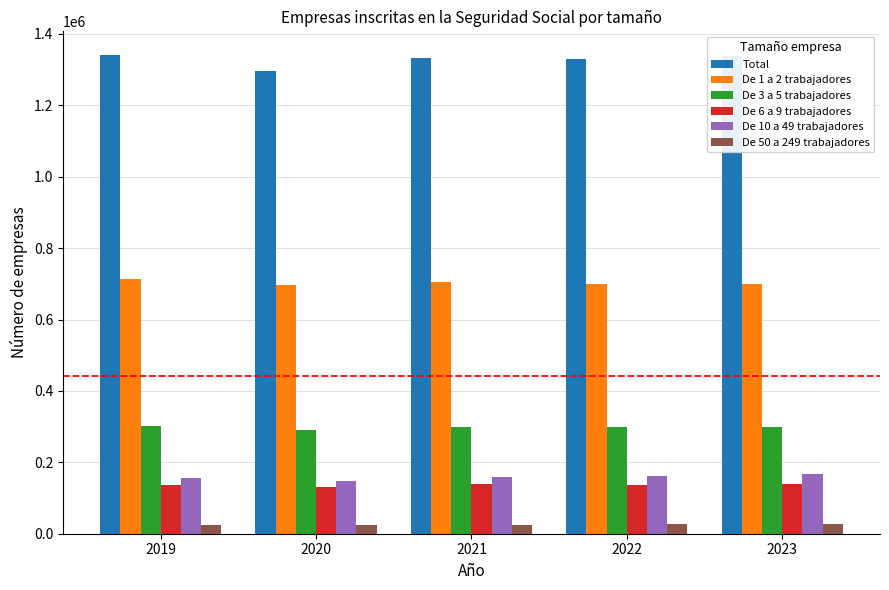

What is the average value of the De 3 a 5 trabajadores series?

297973